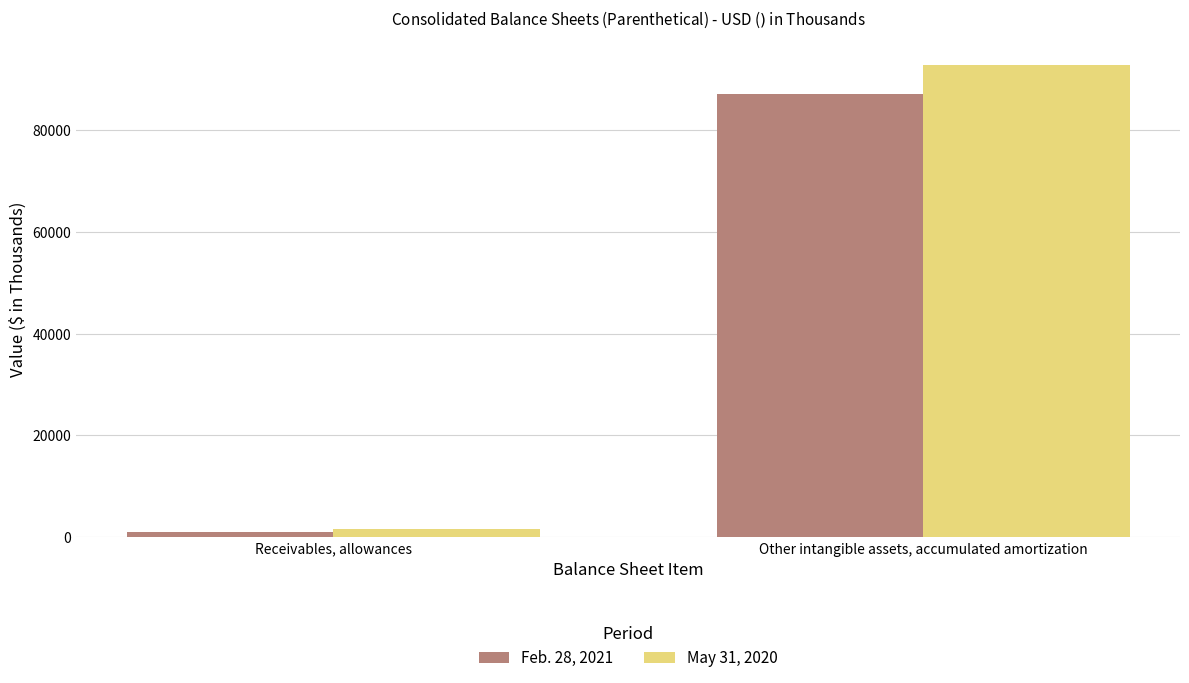

List the series in order of their peak value, highest first.

May 31, 2020, Feb. 28, 2021